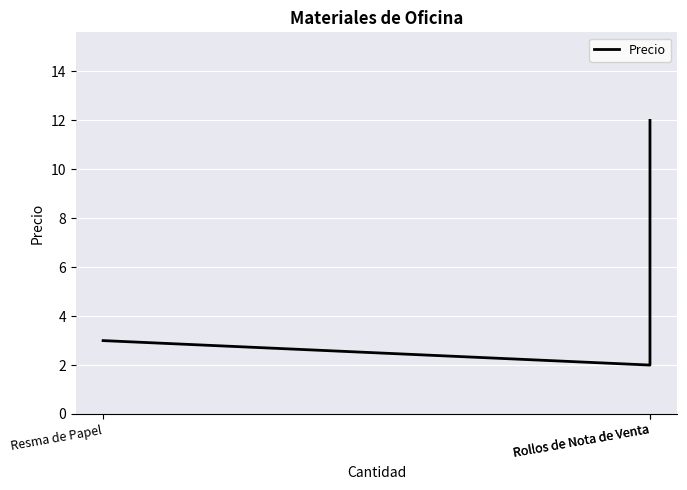

What is the ratio of the value at Rollos de Nota de Venta to the value at Rollos de Nota de Venta?

6.0